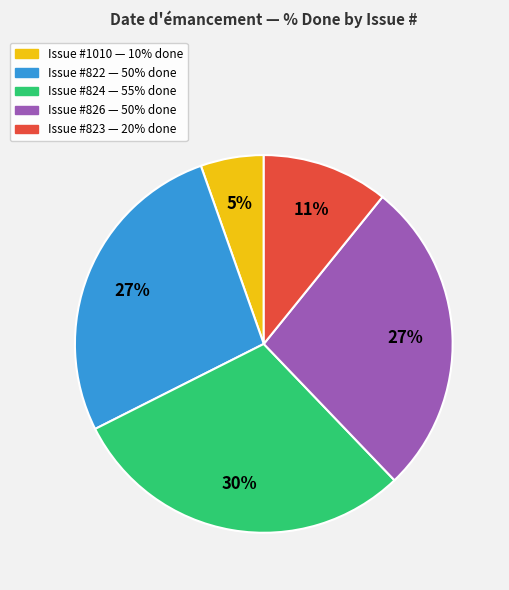

To the nearest percent, what is the average slice percentage?

20%